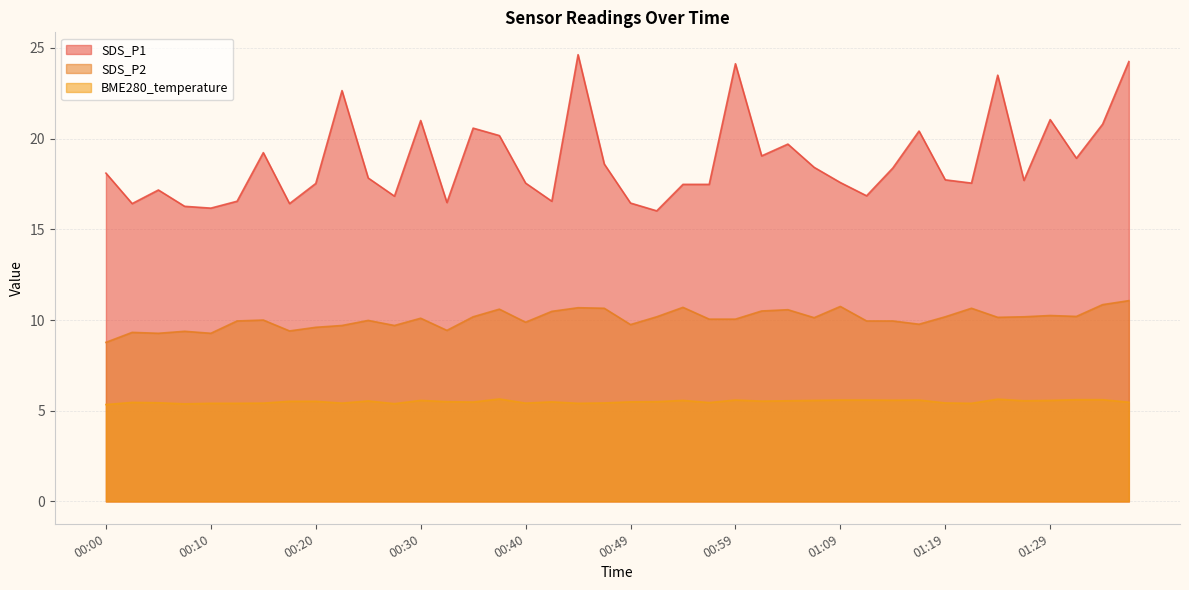

What are all the series names shown in the legend?

SDS_P1, SDS_P2, BME280_temperature